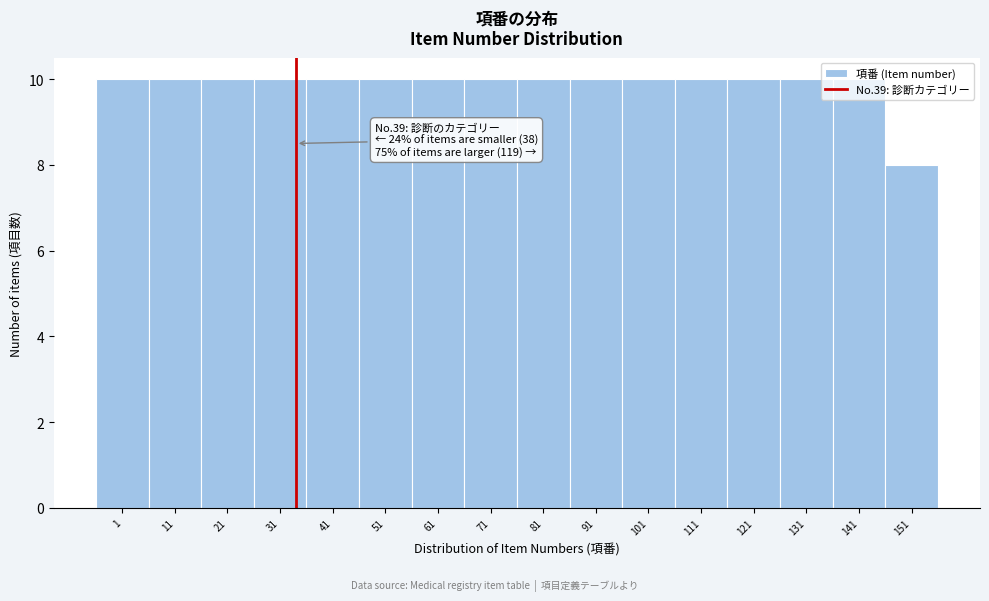

What value does the data have at 1?

10